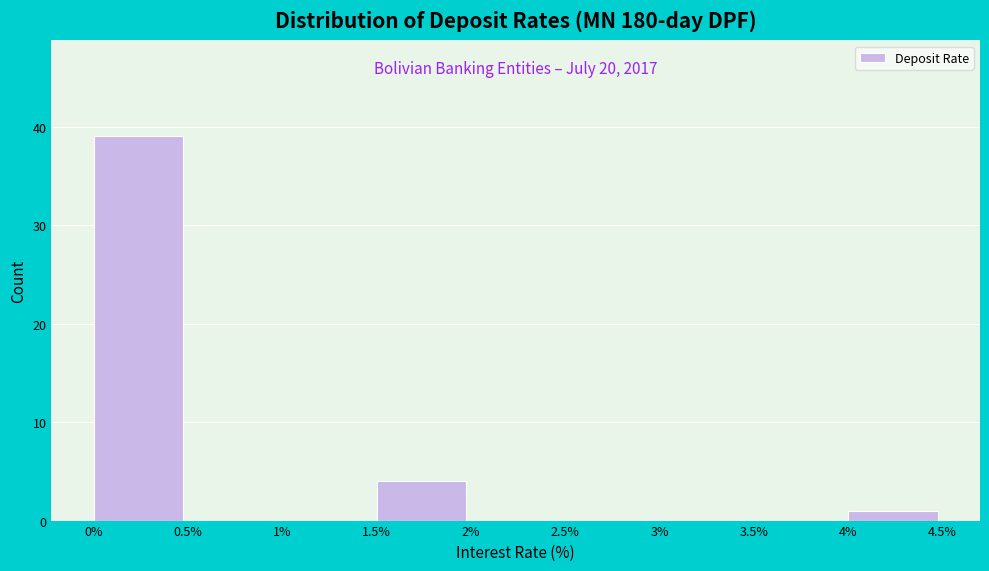

Over which range of the x-axis is the bar tallest?

0% to 0.5%